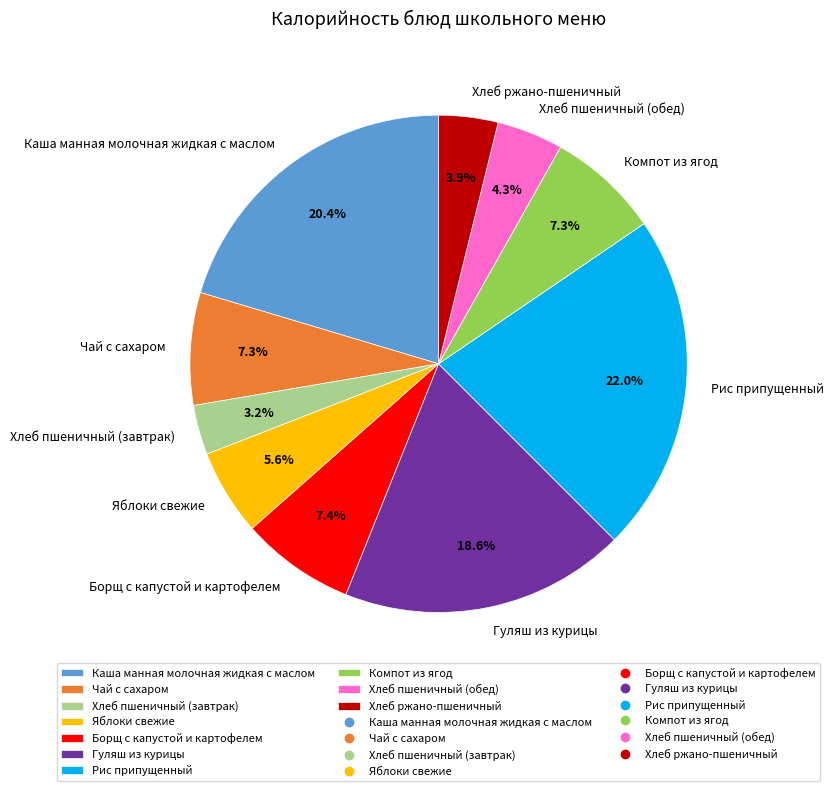

Is it true that Хлеб ржано-пшеничный is 13% of the pie?

False